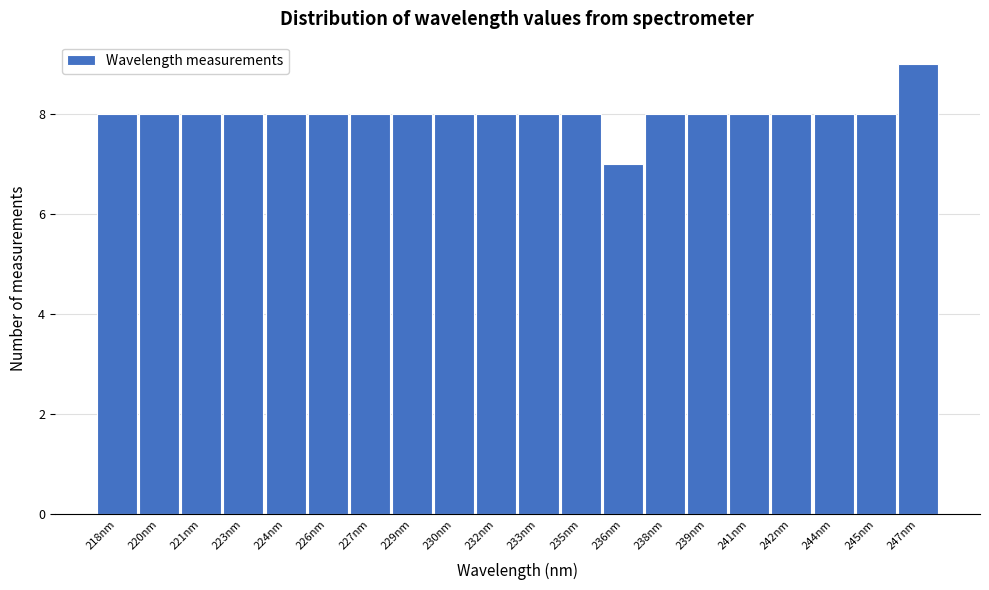

Reading left to right, extract all data points from this chart.

8	8	8	8	8	8	8	8	8	8	8	8	7	8	8	8	8	8	8	9